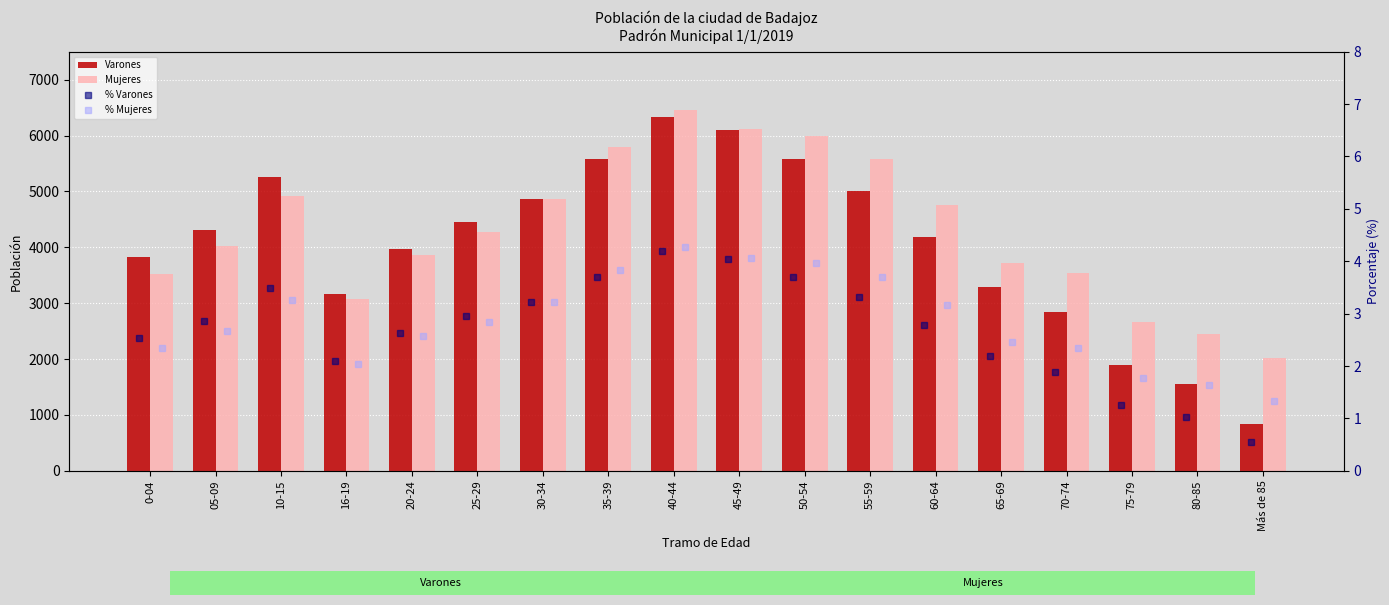

List the series in order of their peak value, highest first.

Mujeres, Varones, % Mujeres, % Varones